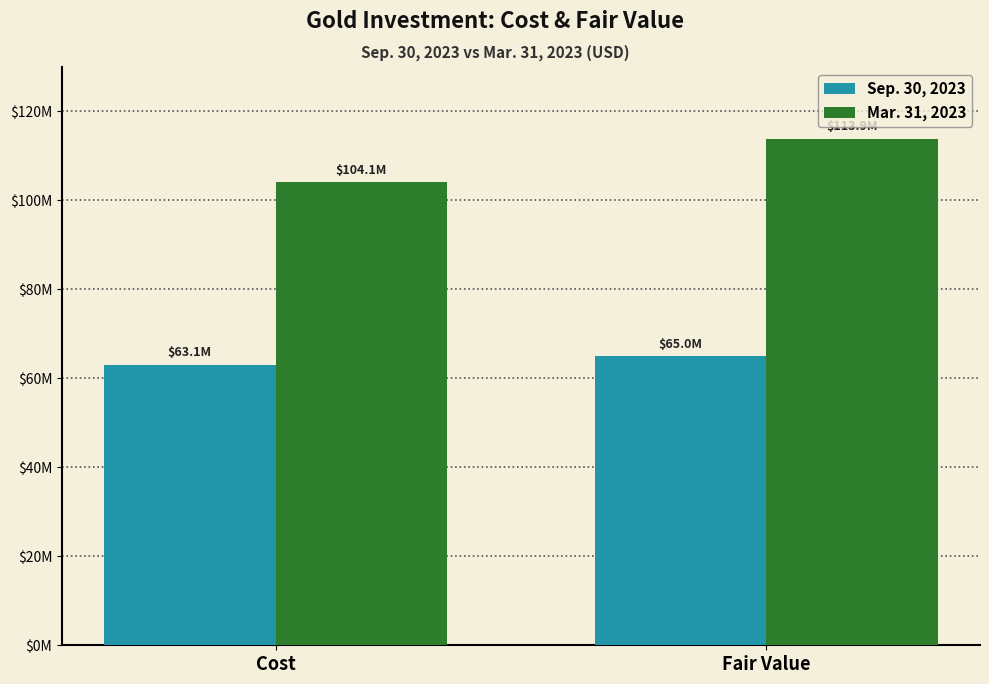

Reading right to left, transcribe all the data shown in this chart.

Sep. 30, 2023: 65005848	63094843
Mar. 31, 2023: 113871350	104131755